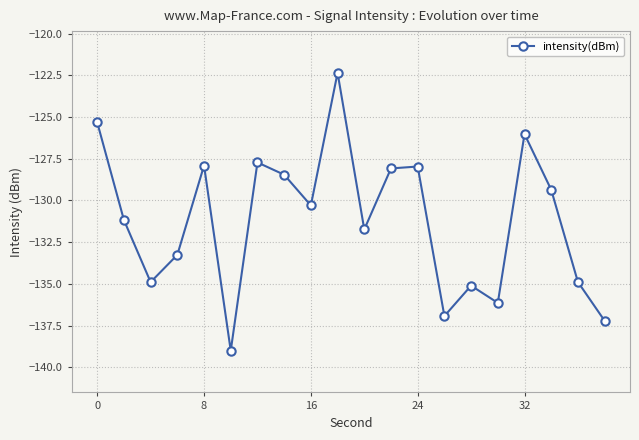

What is the value of the 18th point from the left?

-129.4